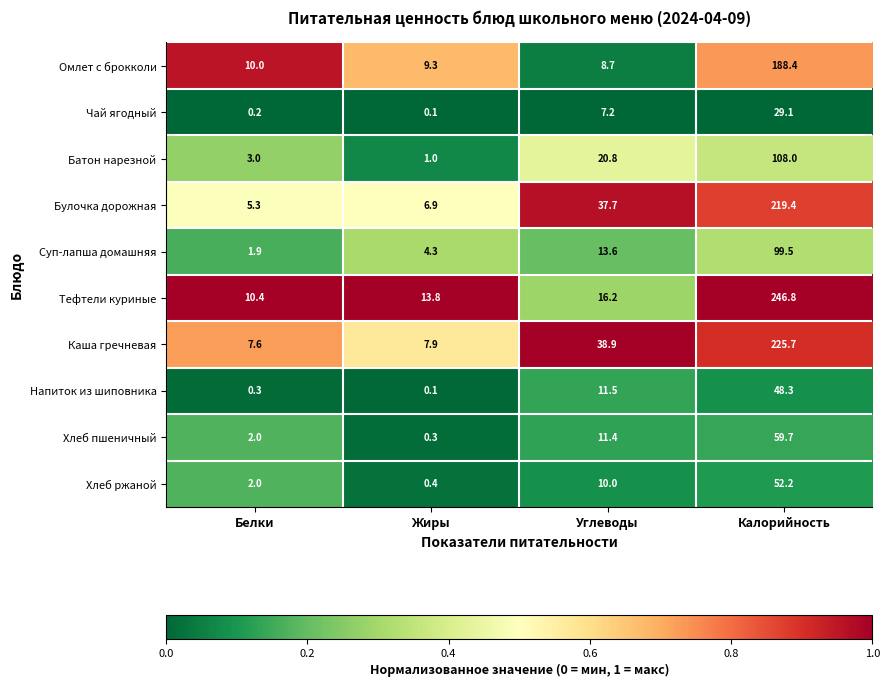

What is the difference between the highest and lowest values at Калорийность?

217.7